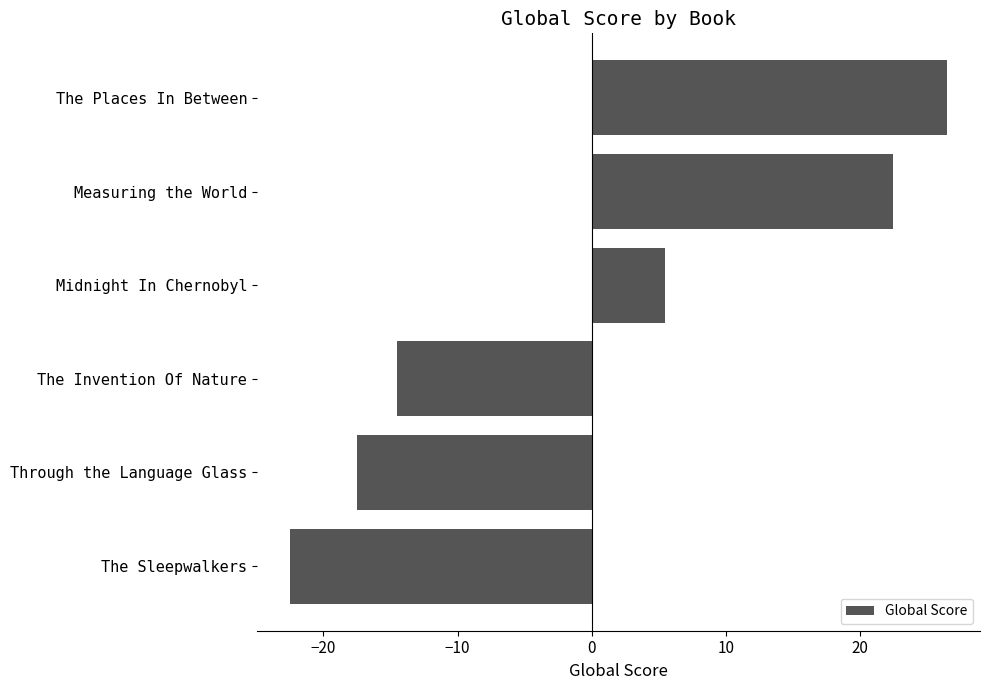

Where is the data nearest to the value 2?

Midnight In Chernobyl